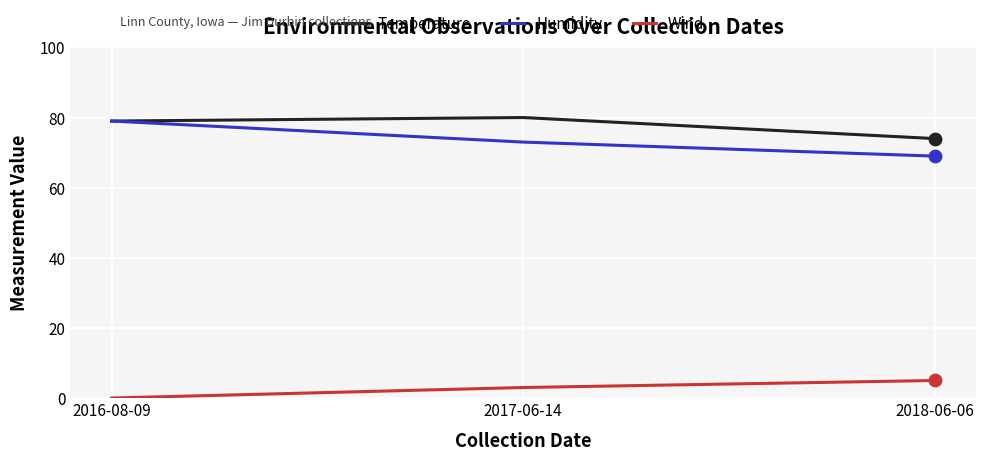

What is the total value across all series at 2016-08-09?

158